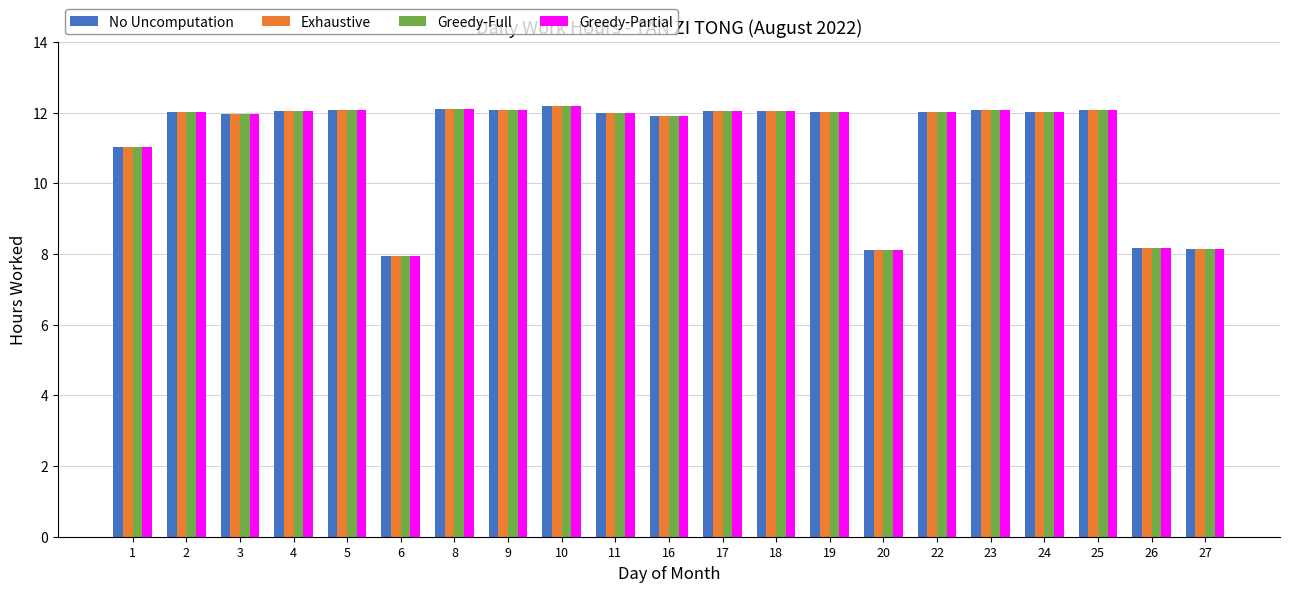

At how many categories does at least one series exceed 10?

17